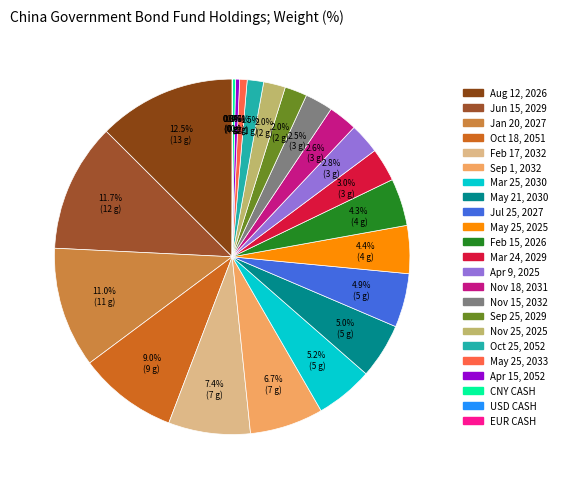

Is Jun 15, 2029 the majority of the pie?

No